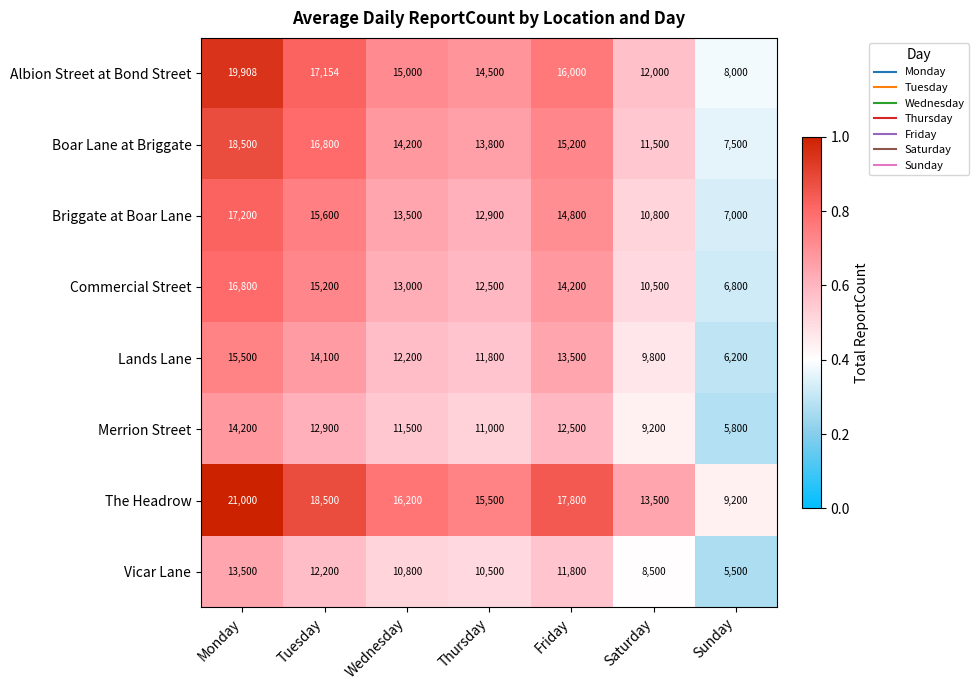

What is the sum of the Vicar Lane values at Thursday and Friday?

22300